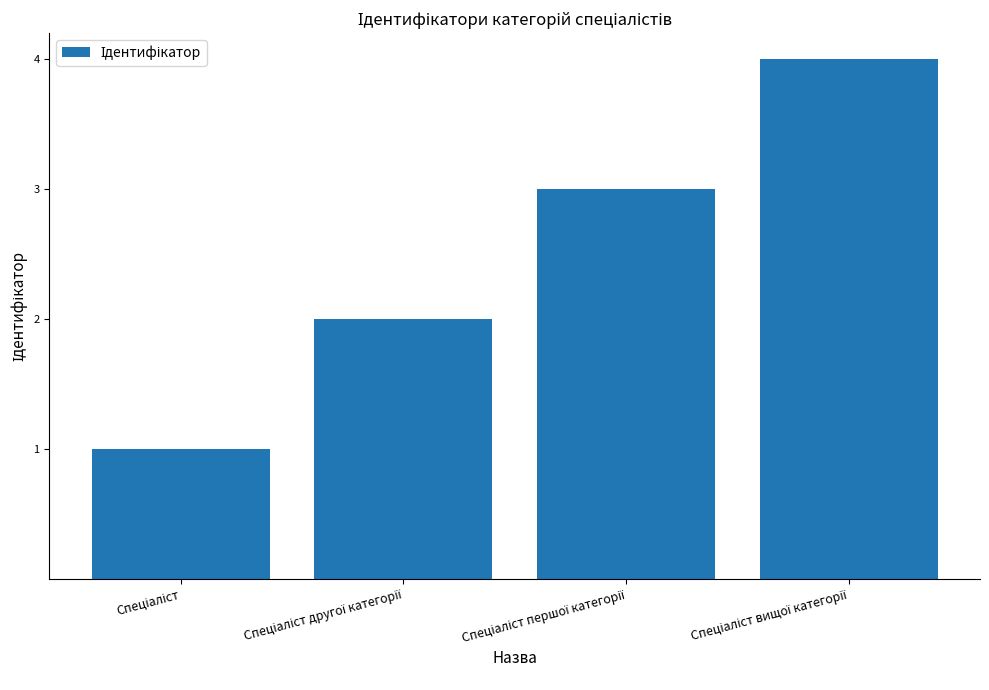

Reading right to left, what are all the values shown in this chart?

4	3	2	1